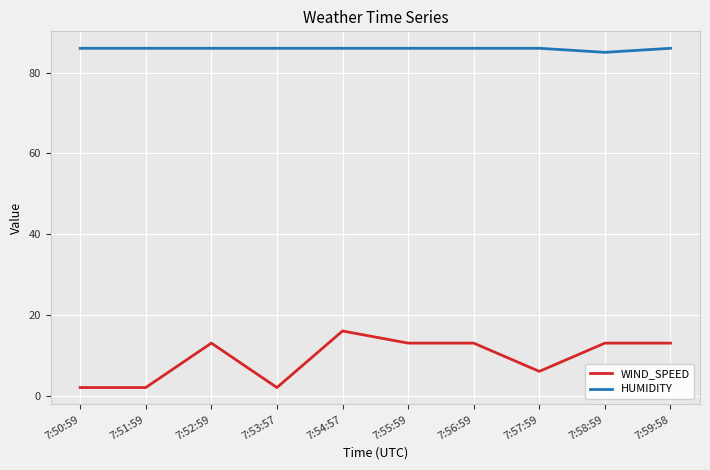

What is the total value across all series at 7:52:59?

99